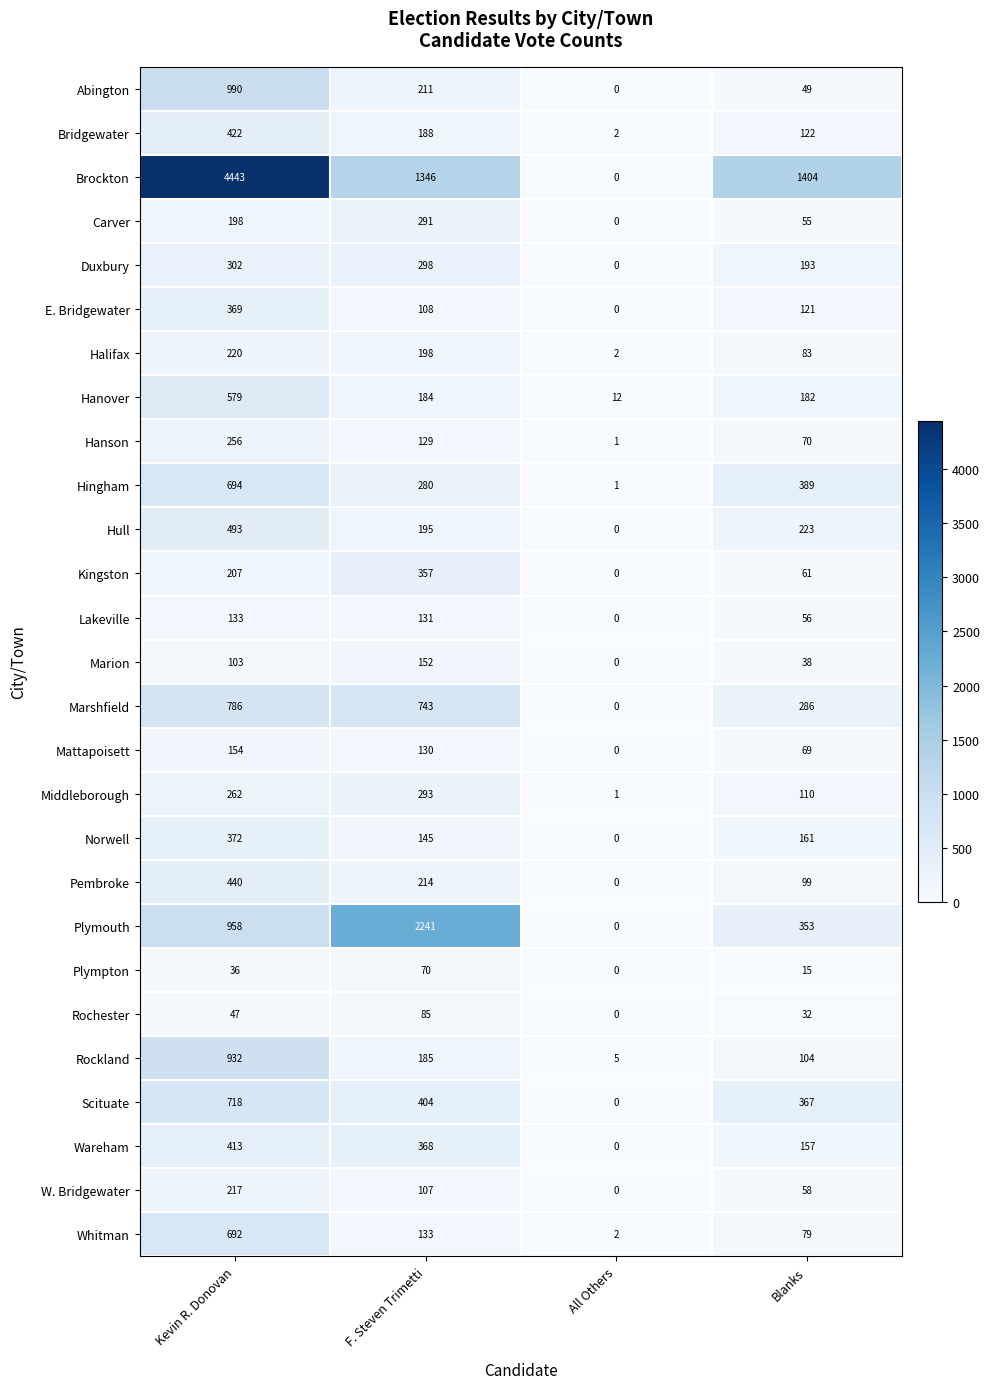

Which series has the largest range (max minus min)?

Brockton